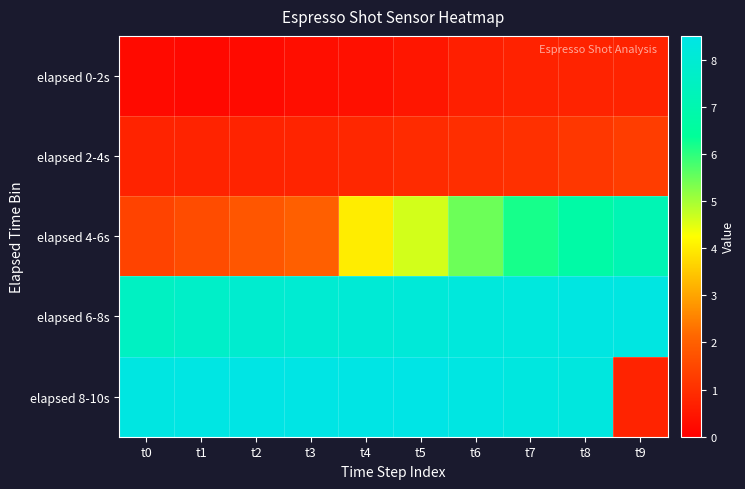

At how many categories does at least one series exceed 6?

10